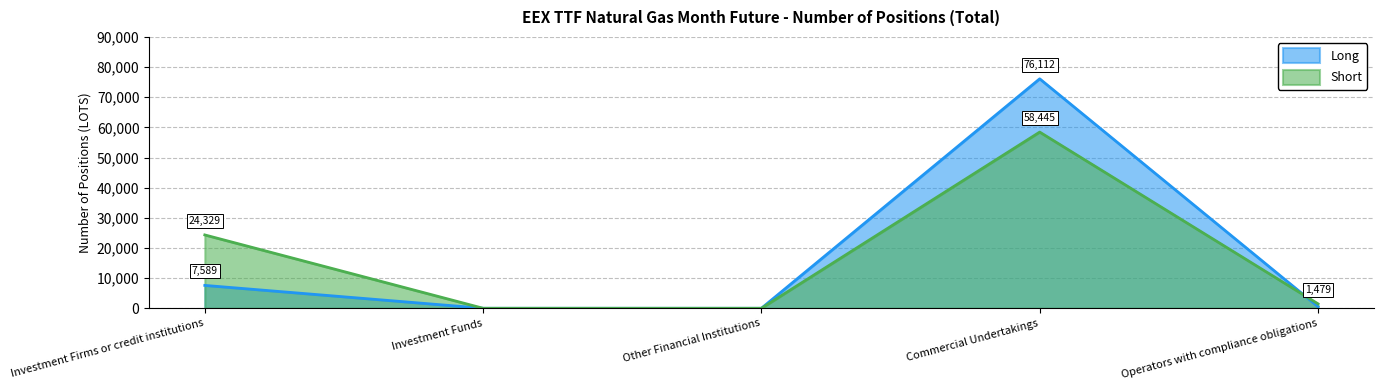

List the series in order of their peak value, highest first.

Long, Short